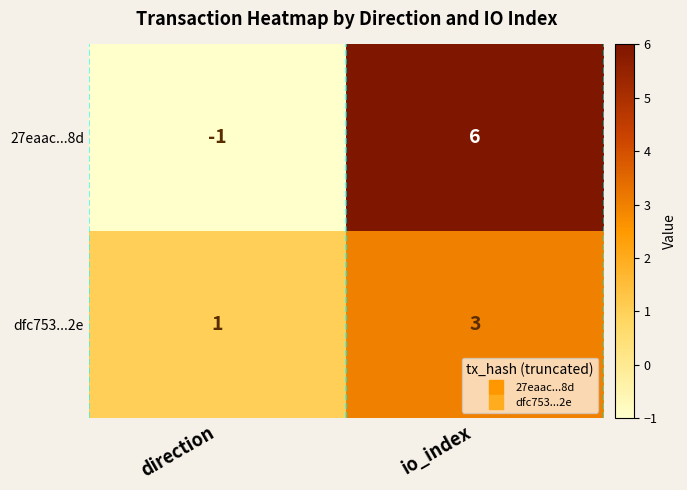

What is the difference between the highest and lowest values at direction?

2